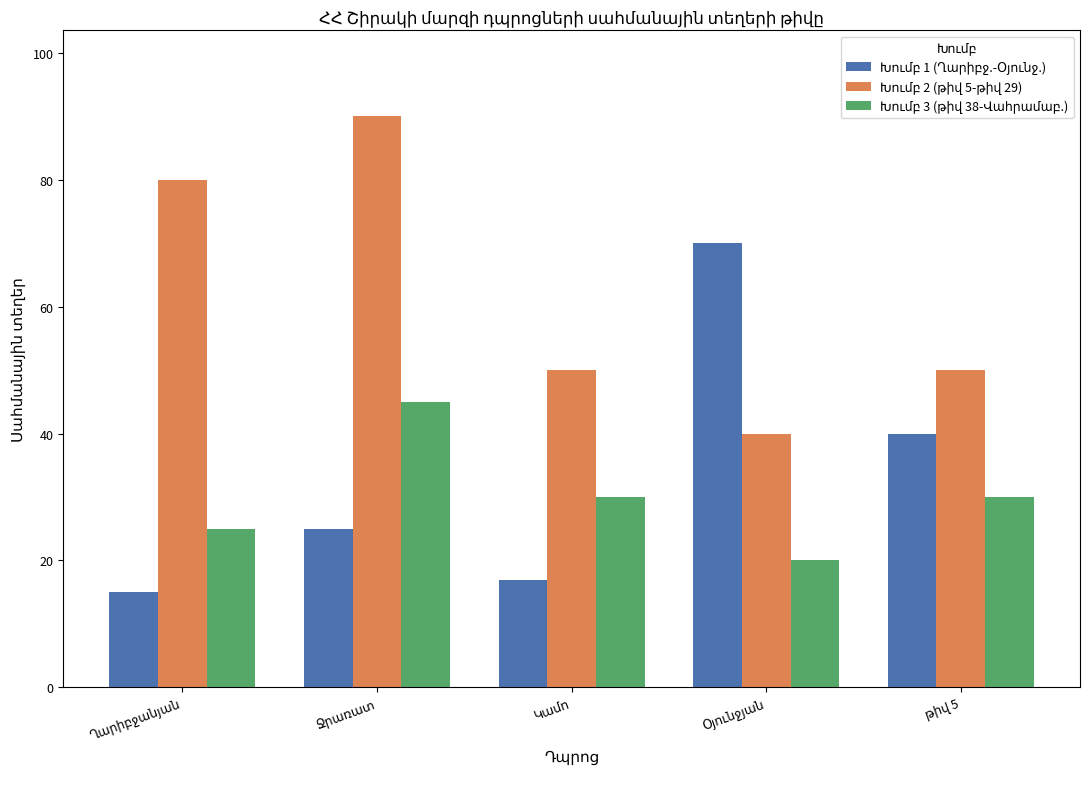

What is the smallest value displayed?

15